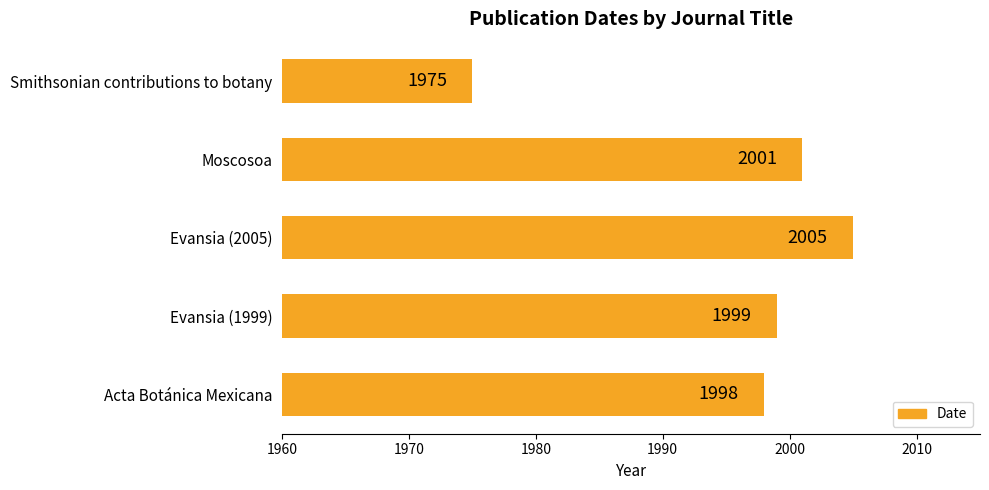

Does the chart contain stacked bars?

No